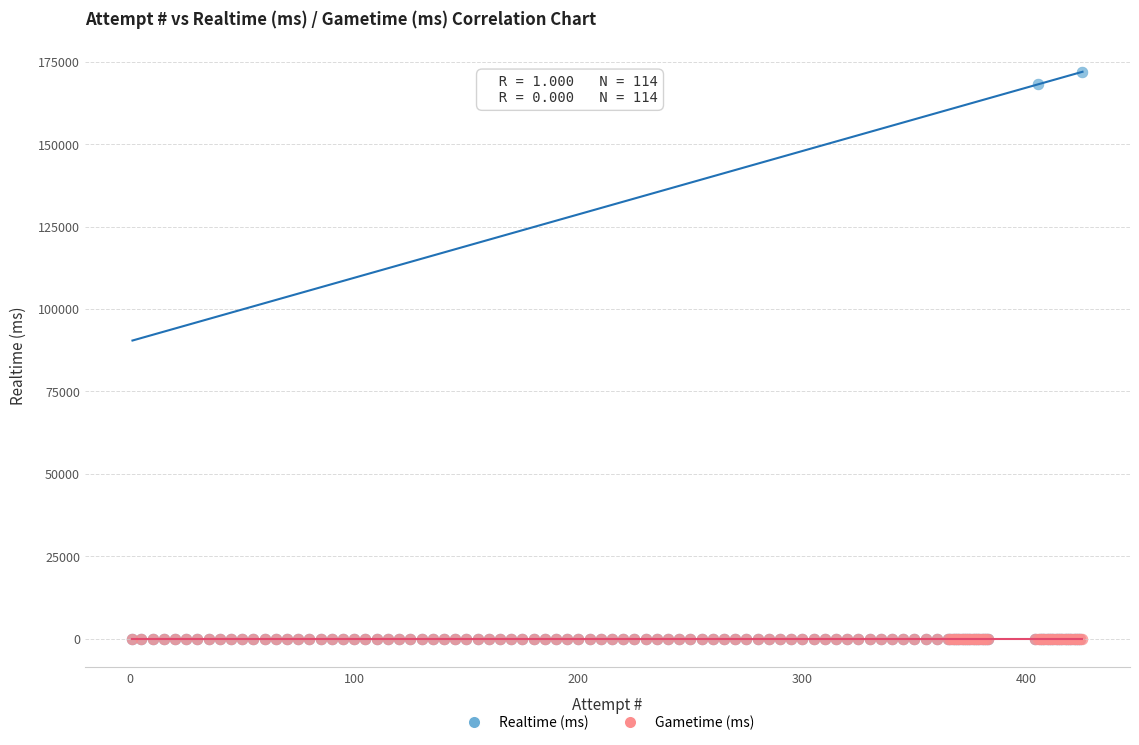

In the Realtime (ms) series, what Y value is closest to 85960?

168076